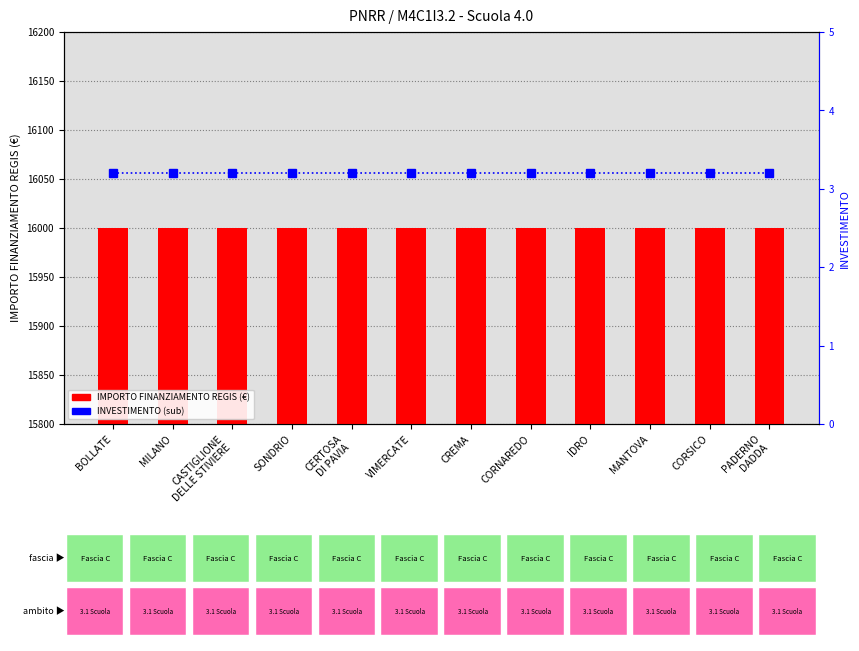

What is the value of the INVESTIMENTO bar at the 10th from the left?

3.2